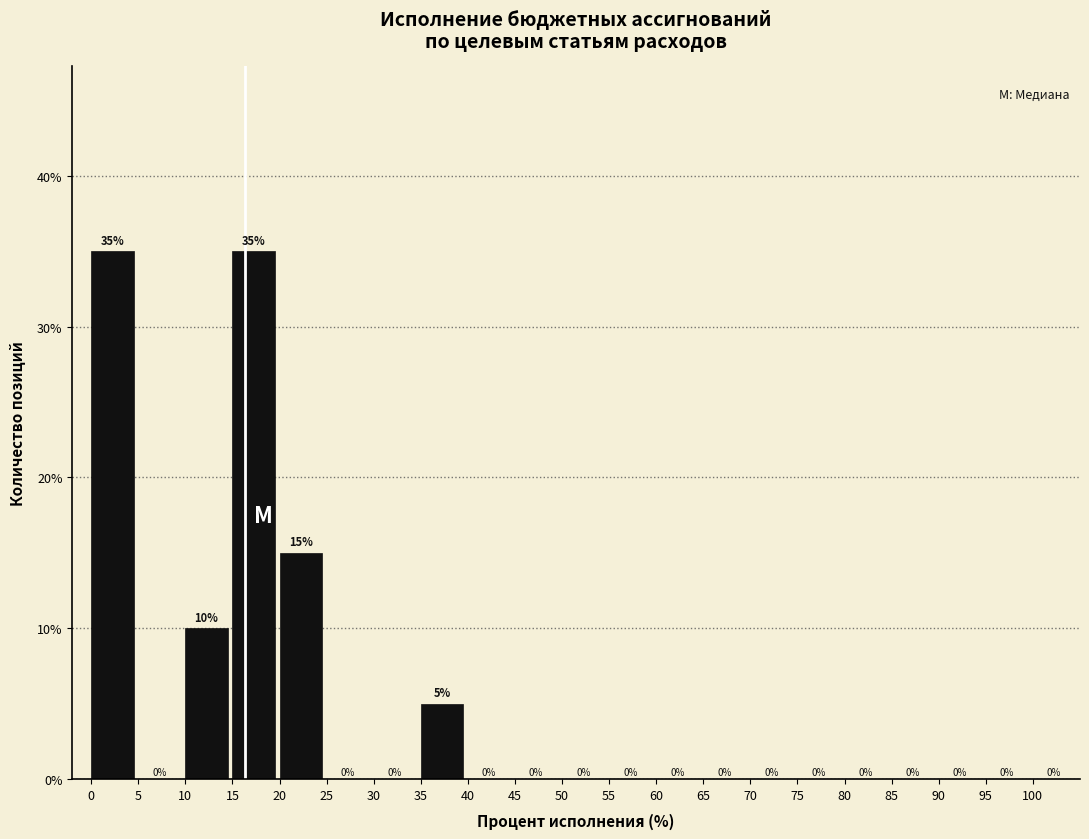

What is the height of the bar covering 0 to 5 on the x-axis?

35